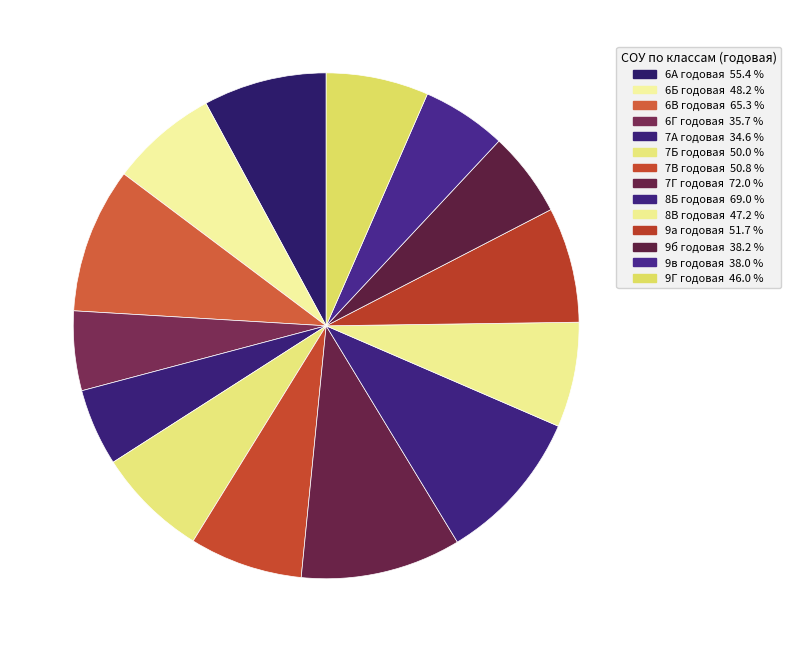

What percentage is the 7А годовая slice, to the nearest percent?

5%